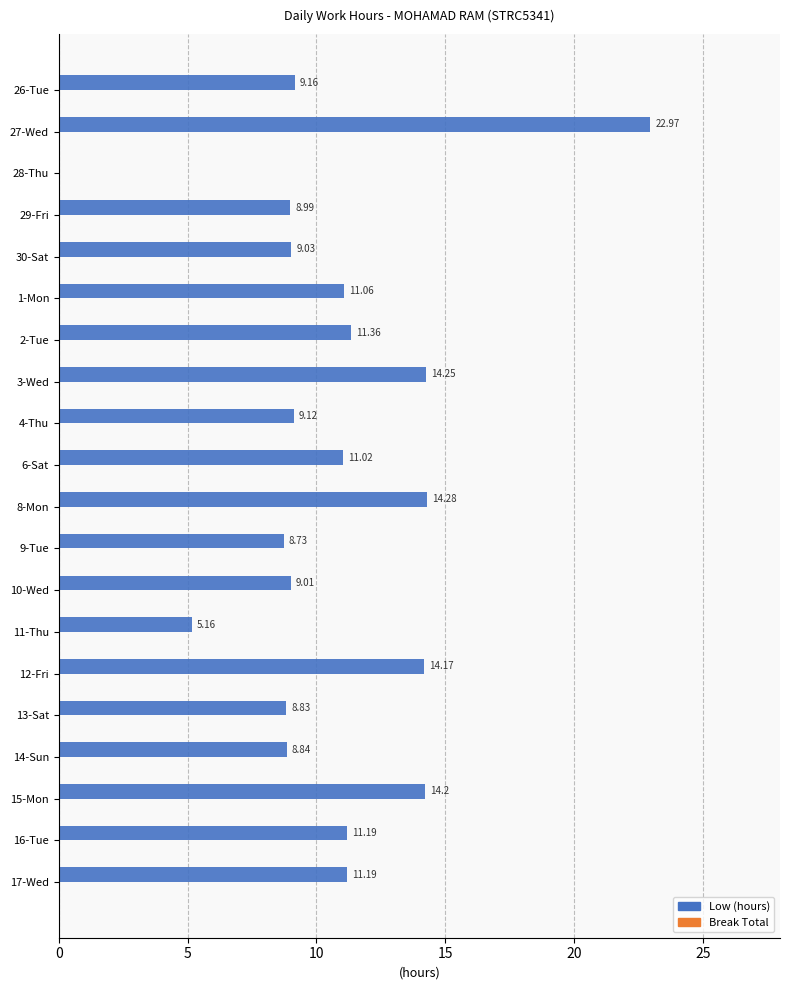

Approximately how many times larger is the value at 2-Tue compared to 13-Sat?

1.3